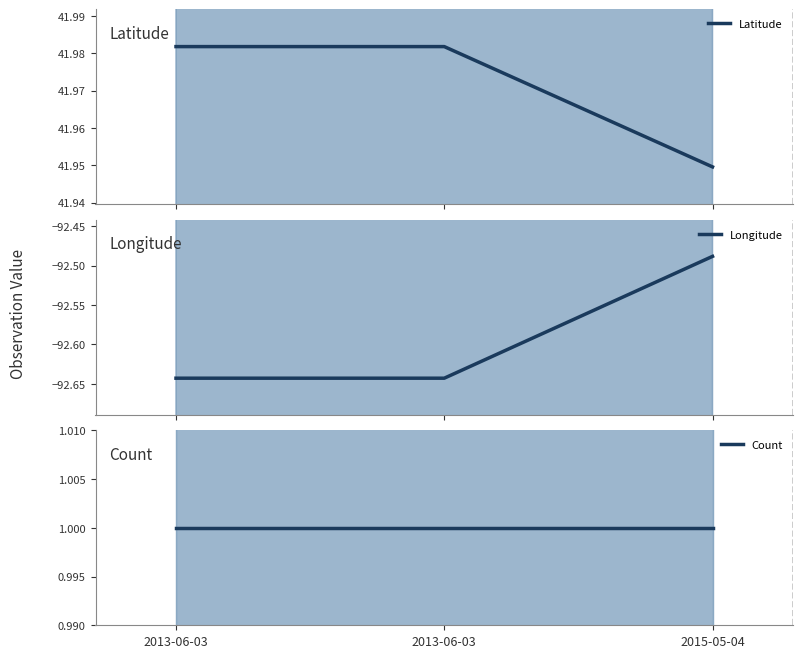

How many lines are shown in the chart?

3